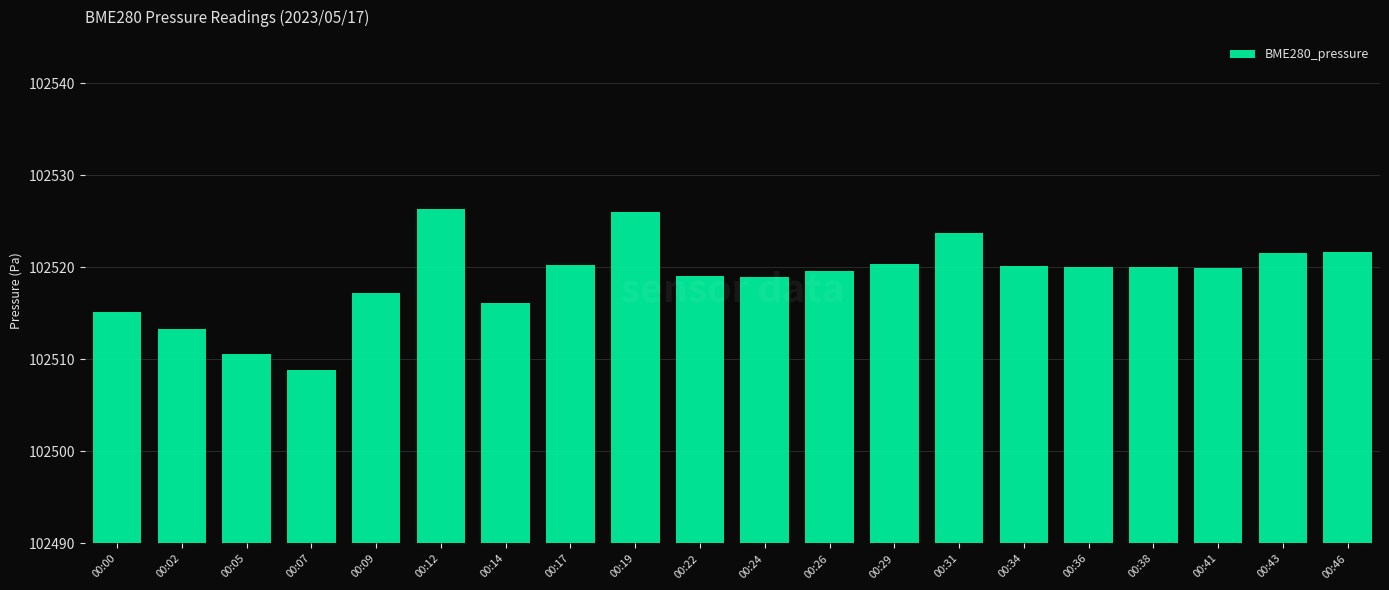

The value at 00:02 is 40.9. True or false?

False